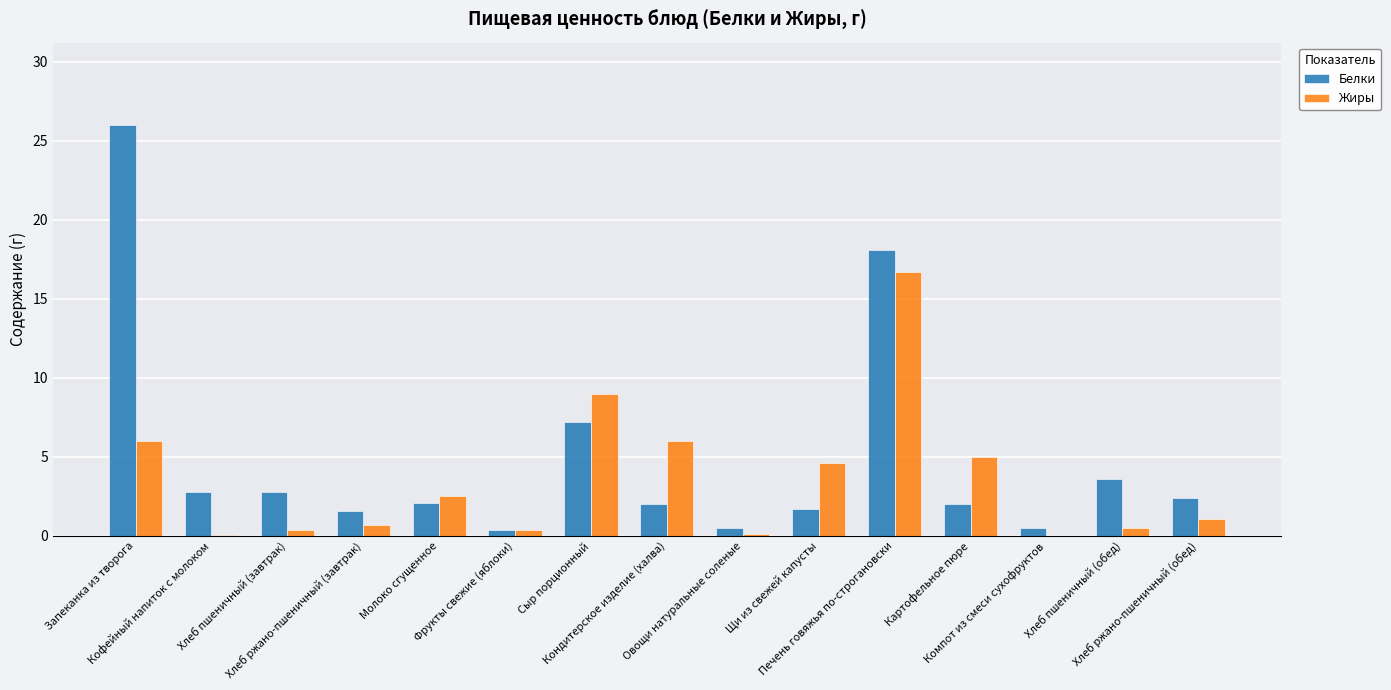

Which series has the widest spread of values?

Белки